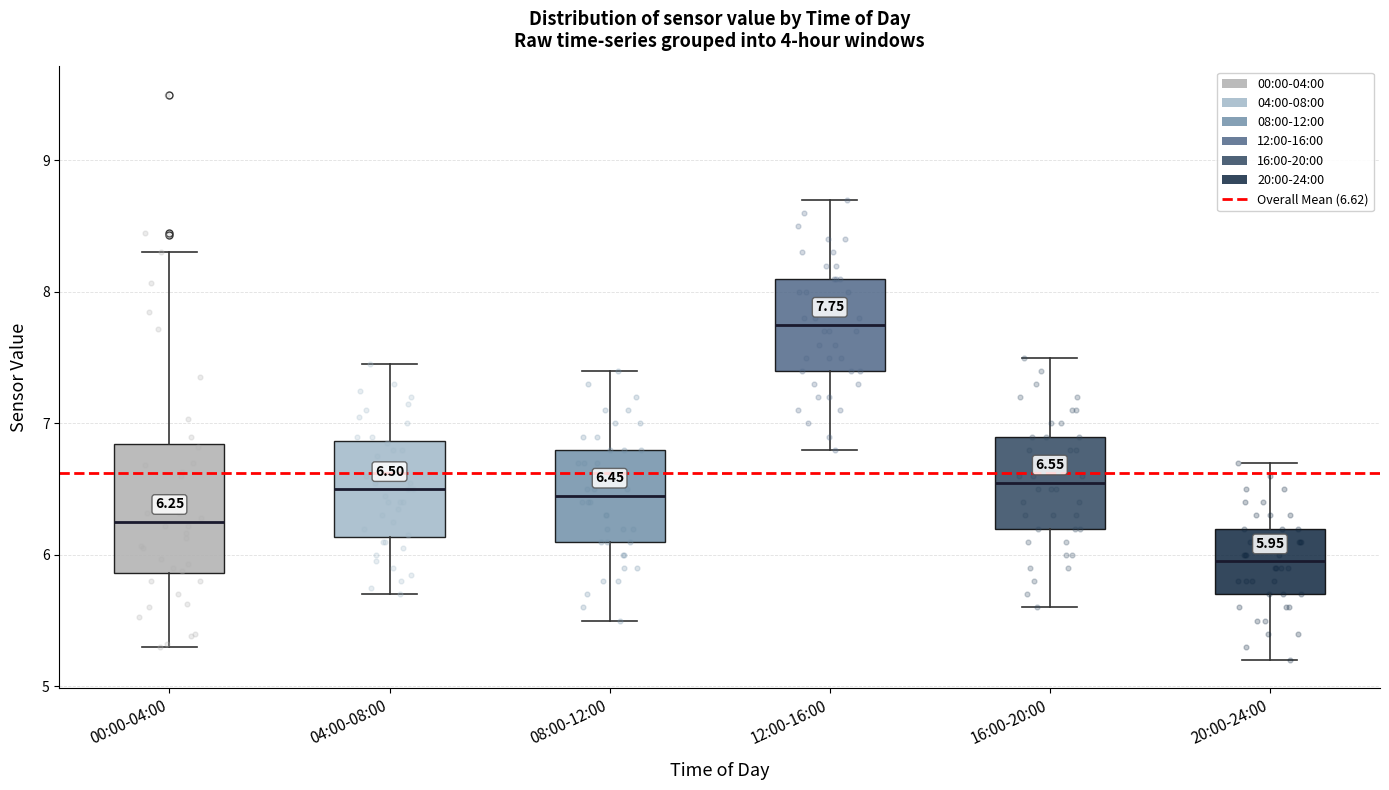

Which box's median line is the lowest?

20:00-24:00